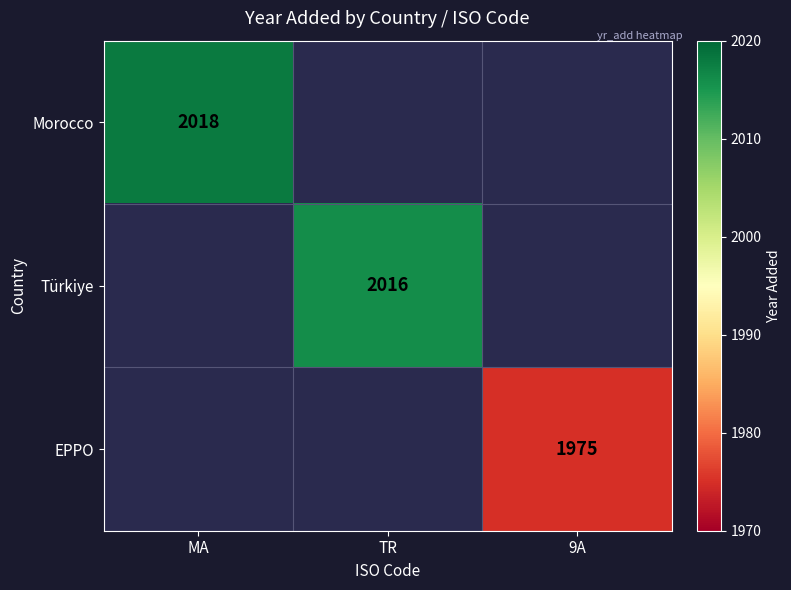

True or false: Morocco has a value of 2018 at MA.

True